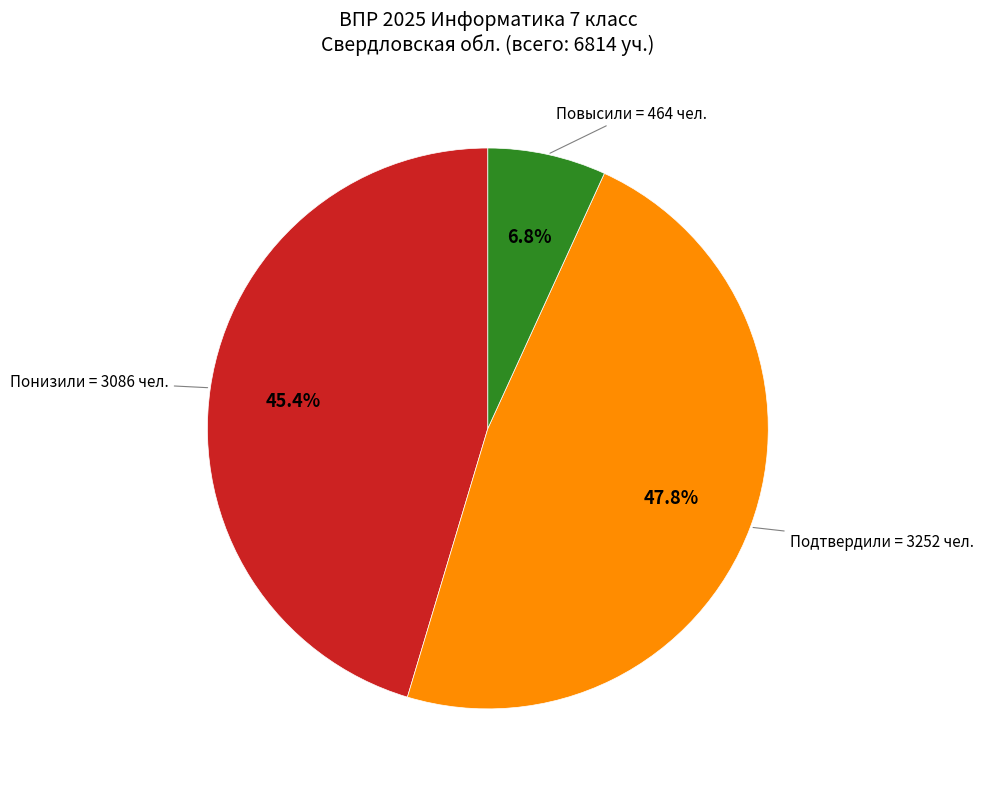

Approximately how many times larger is the value at Подтвердили compared to Повысили?

7.0